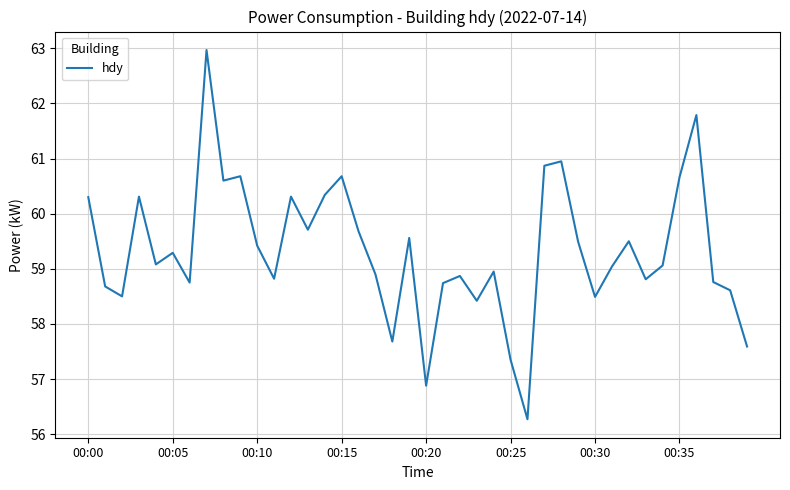

What is the difference between the maximum and minimum values?

6.7